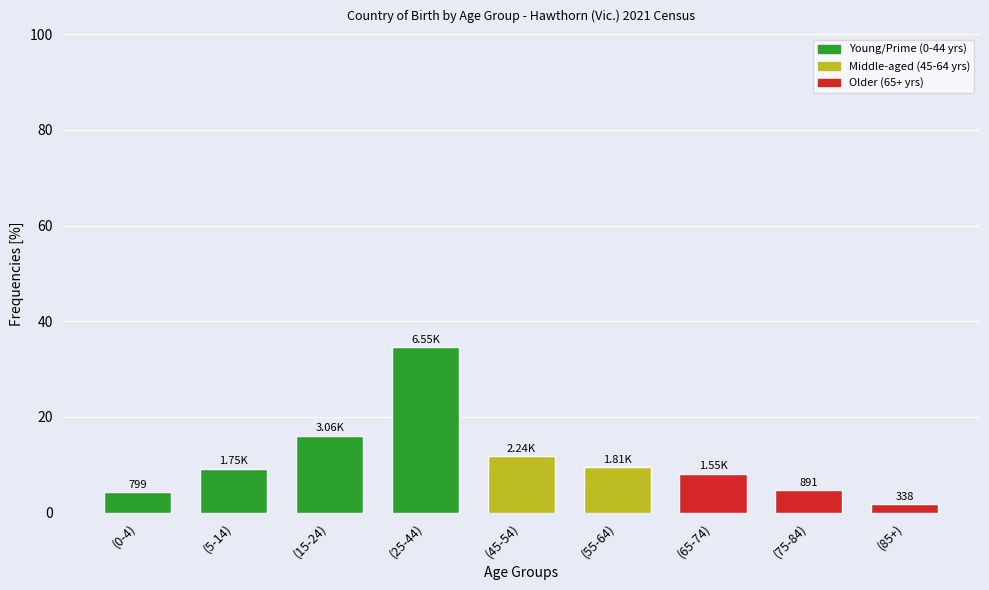

Between (0-4) and (55-64), which is larger?

(55-64)